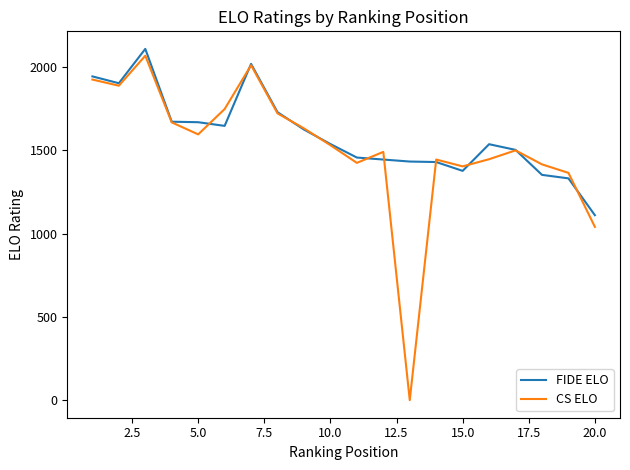

Which series has the largest range (max minus min)?

CS ELO